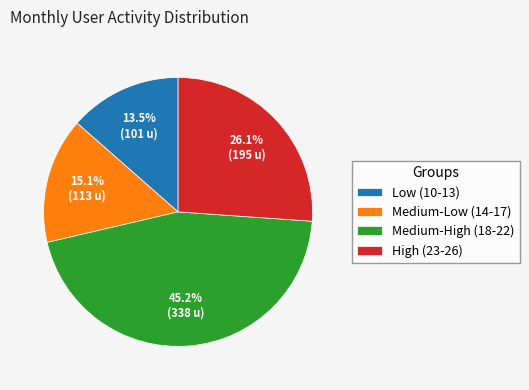

Is the sum of Medium-Low (14-17) and High (23-26) greater than half?

No